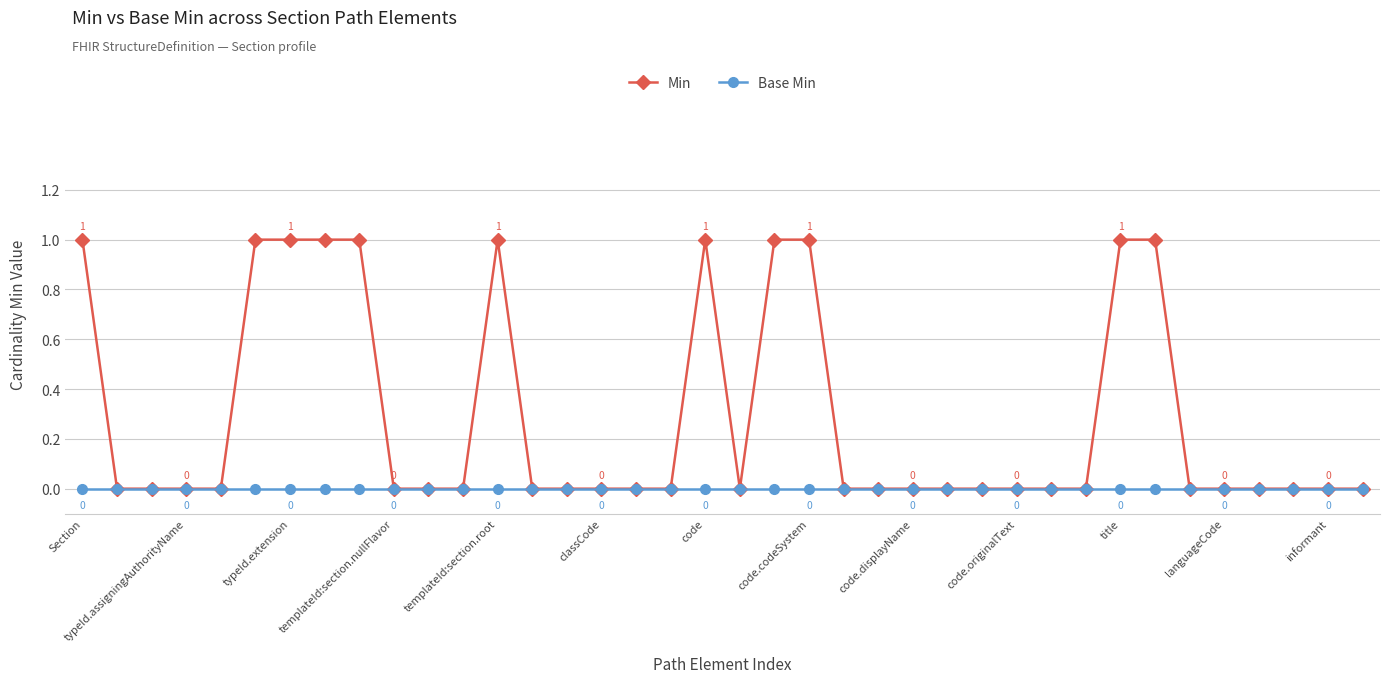

True or false: Min has more than 1 points higher than both neighbors.

True